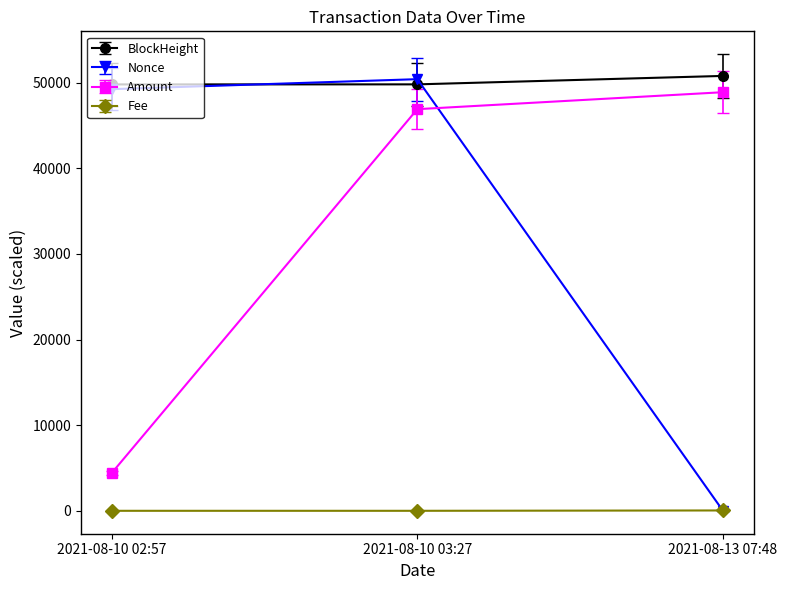

Which series has the largest total across all categories?

BlockHeight